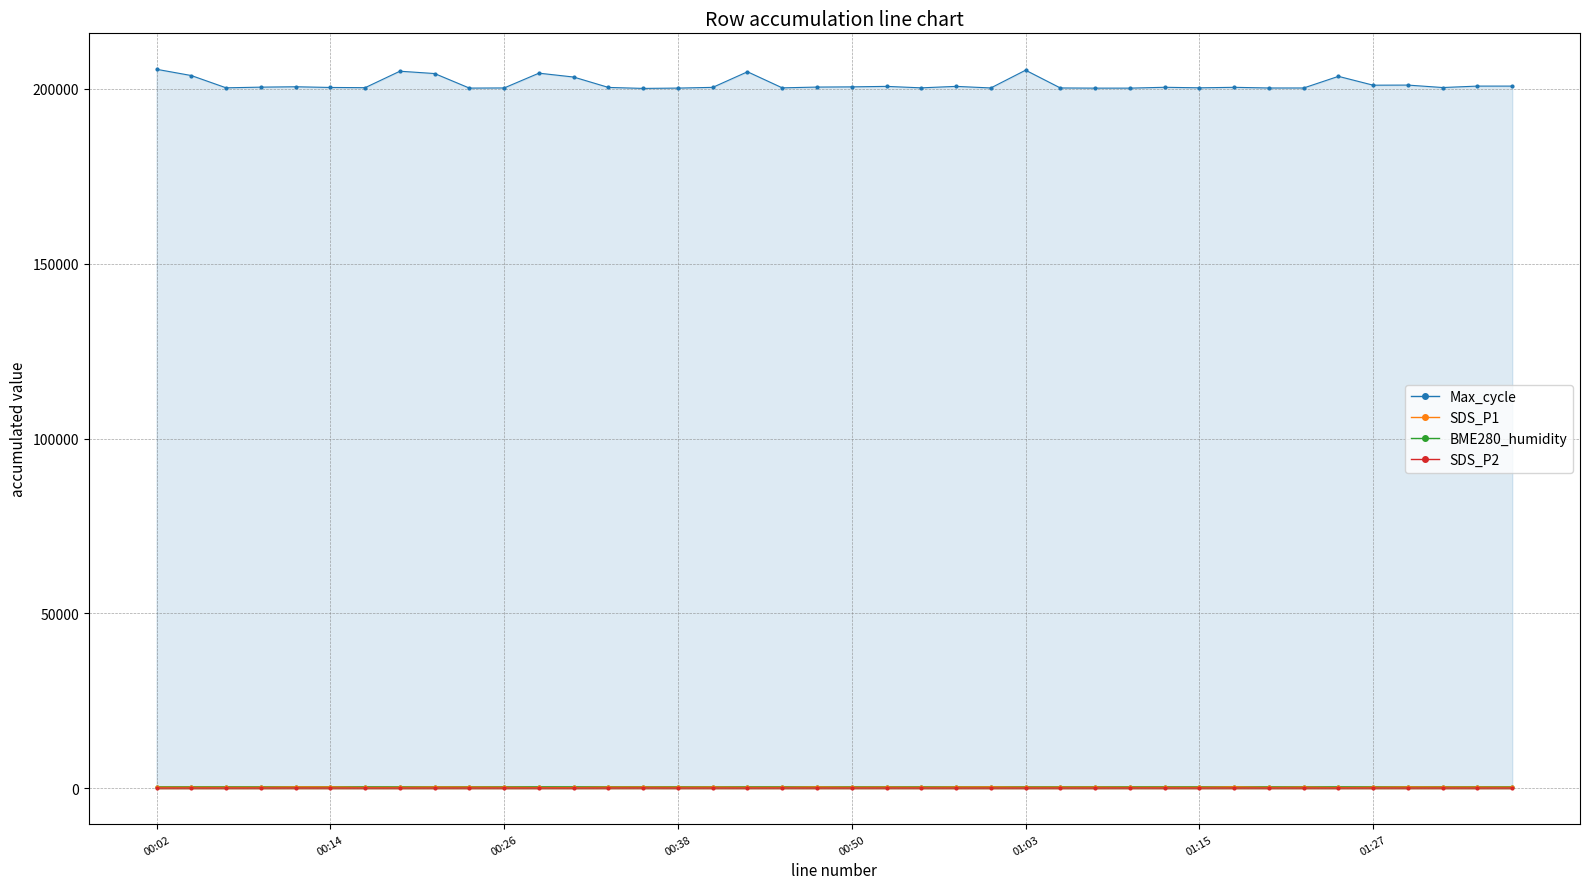

How many interior local peaks does the Max_cycle series have?

11